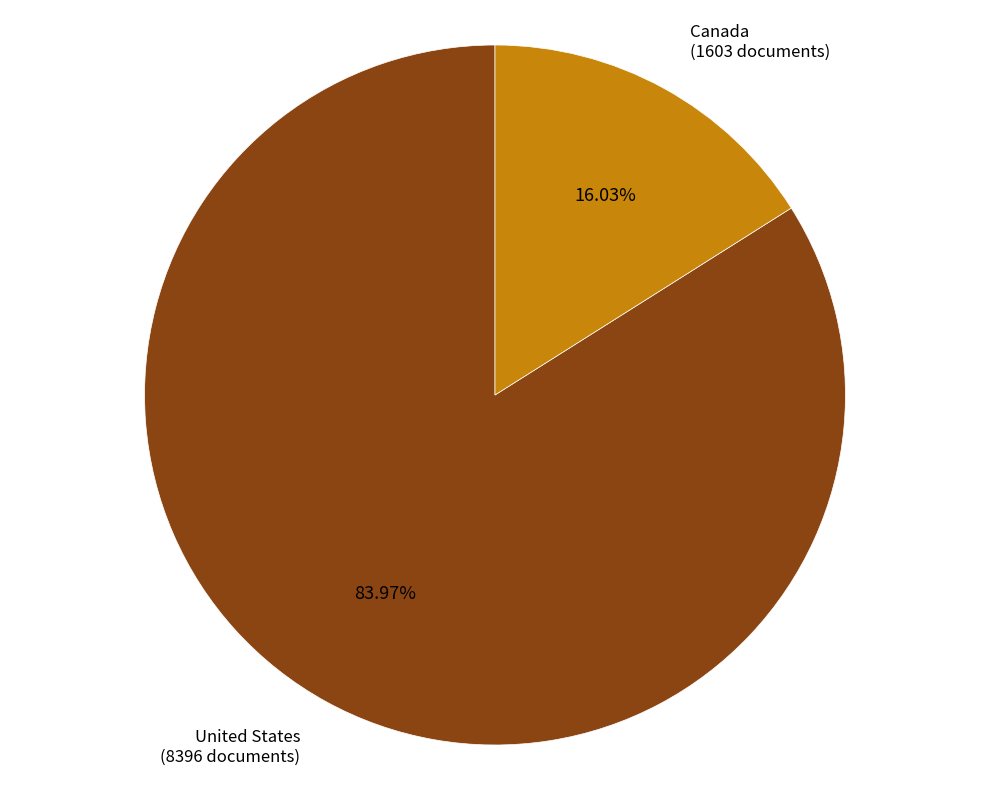

Is there any slice that represents more than half of the pie?

Yes